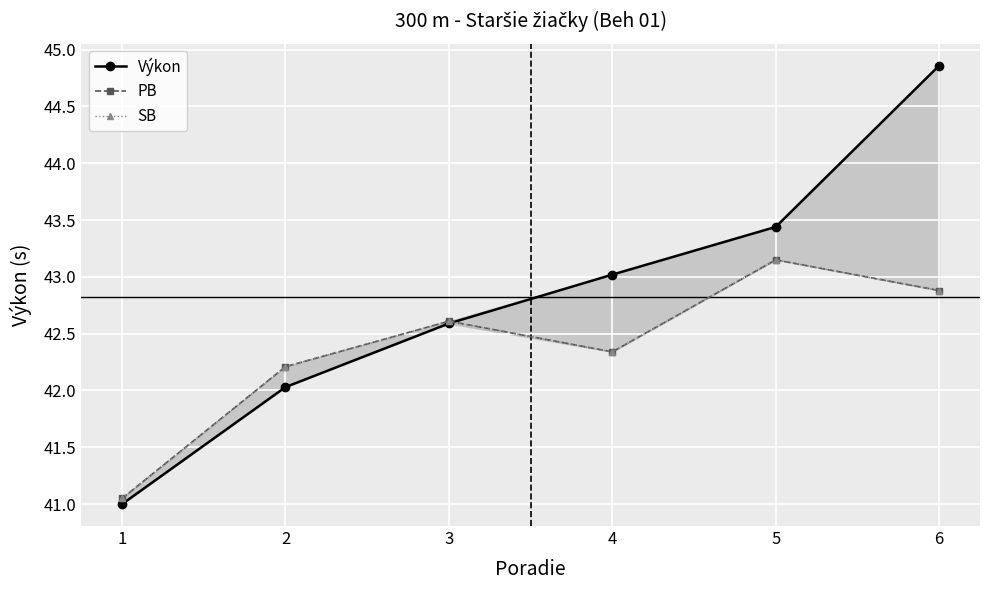

Reading left to right, transcribe all the data shown in this chart.

Výkon: 41.0	42.0	42.6	43.0	43.4	44.9
PB: 41.0	42.2	42.6	42.3	43.1	42.9
SB: 41.0	42.2	42.6	42.3	43.1	42.9